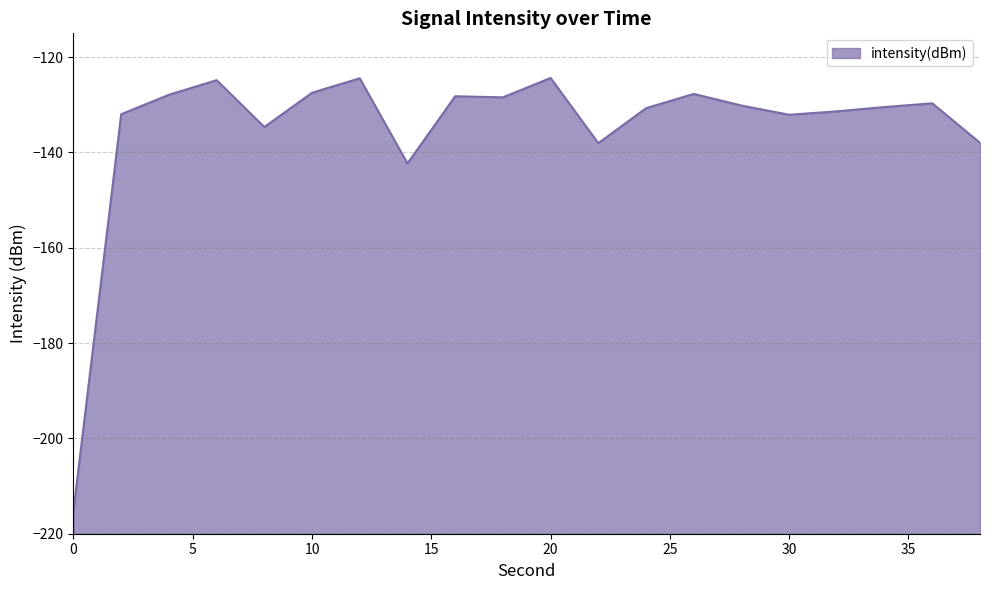

What is the value of the 6th point from the left?

-127.5